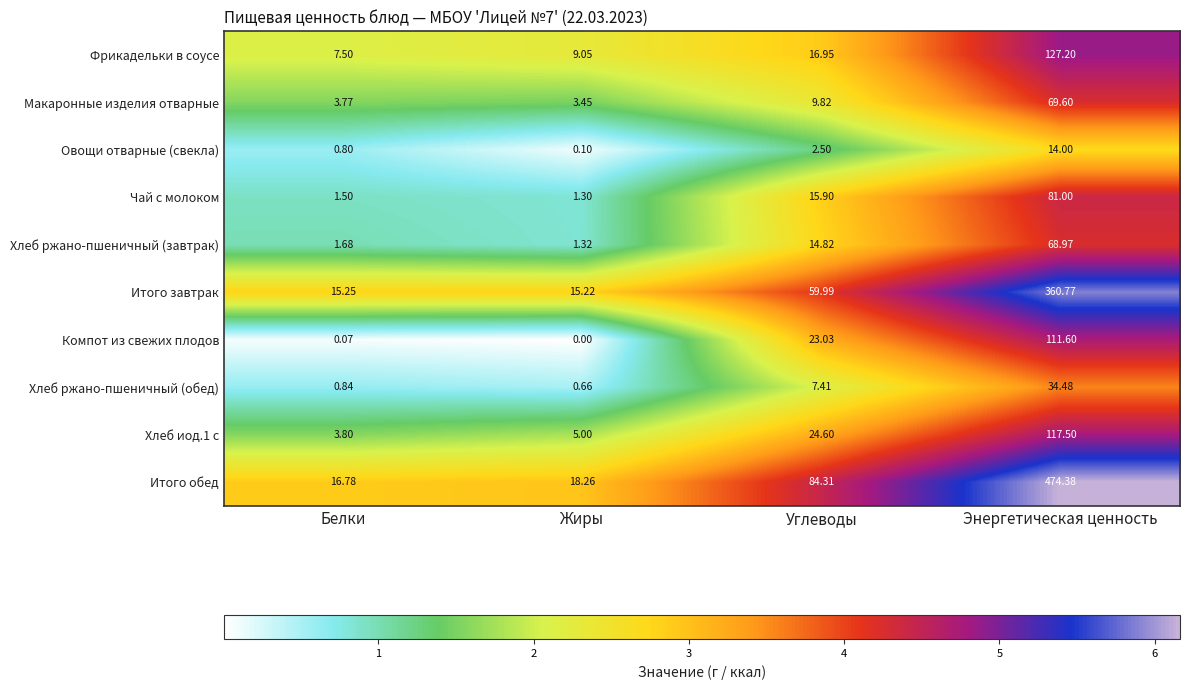

Which series has the largest range (max minus min)?

Итого обед